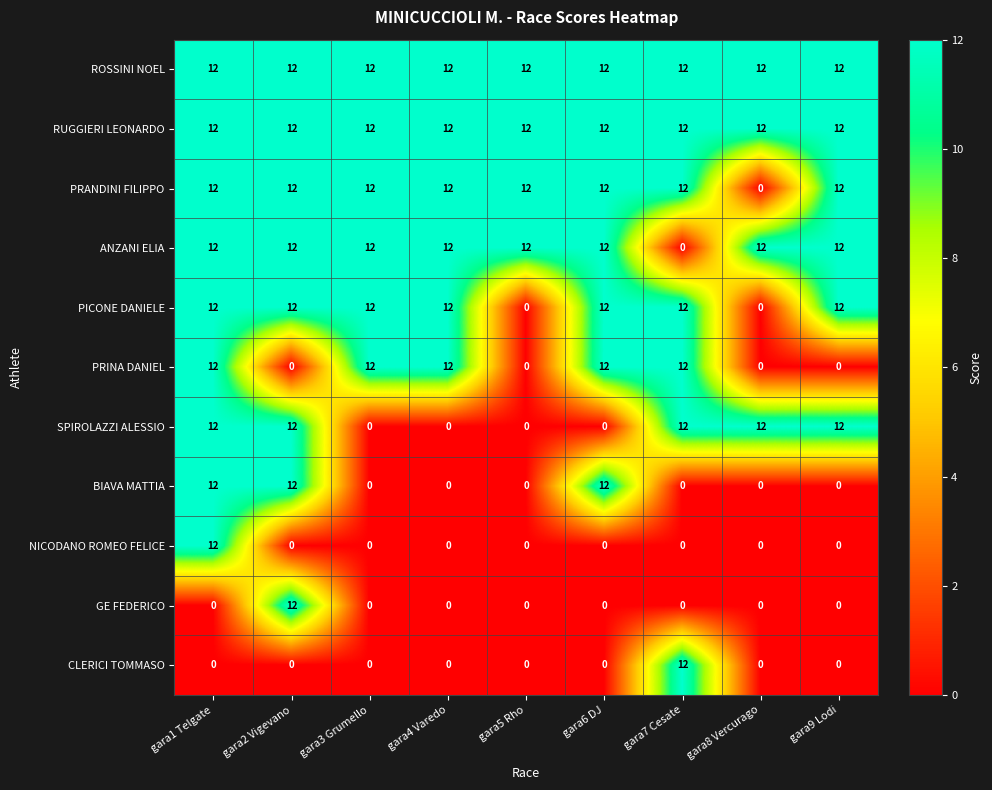

What is the total value across all series at gara3 Grumello?

72